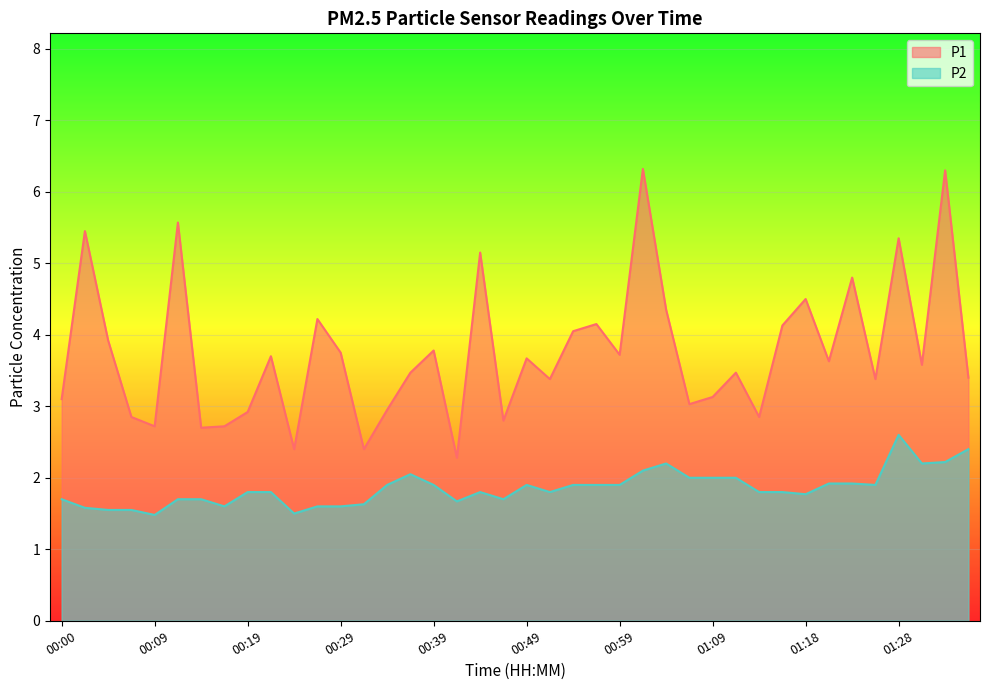

What is the label of the 16th point from the left?

00:36